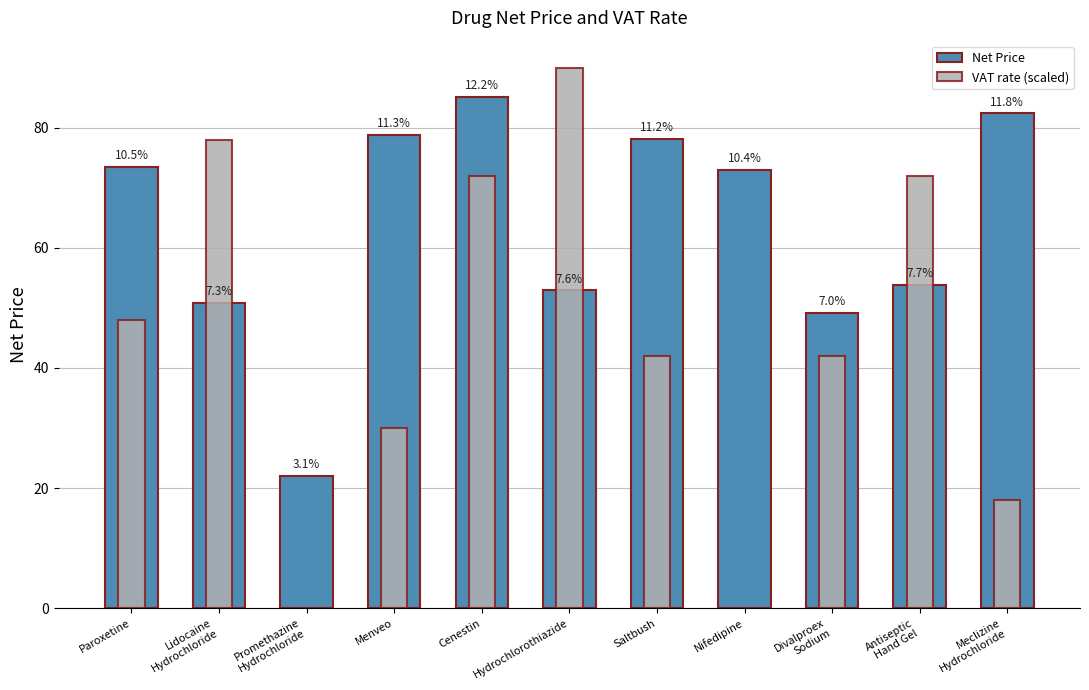

List the series in order of their peak value, highest first.

VAT rate (scaled), Net Price